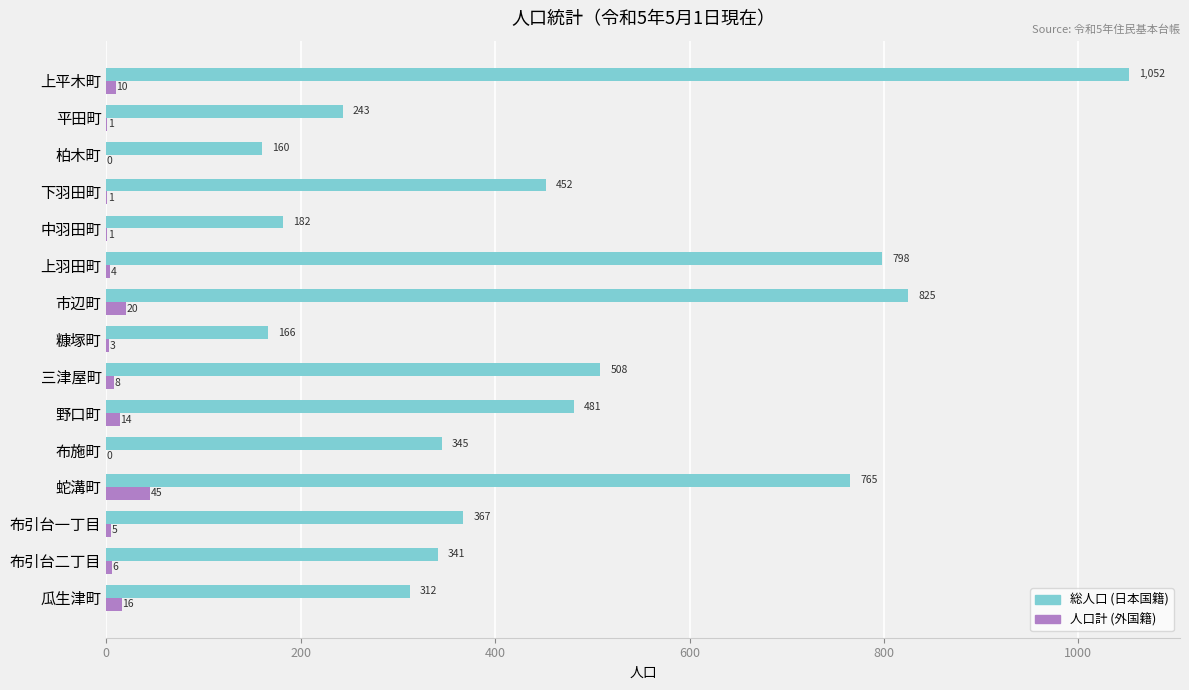

Which series has the largest total across all categories?

総人口 (日本国籍)